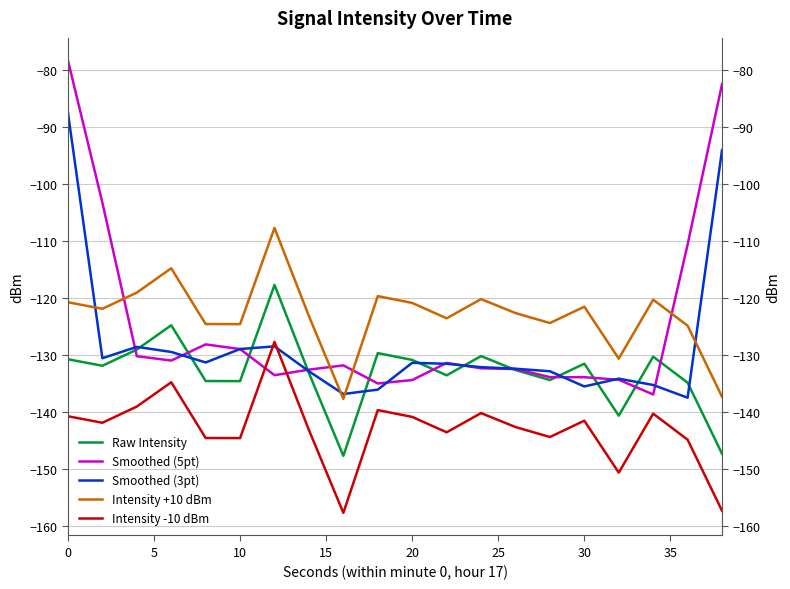

The value of Smoothed (5pt) at 12 is -59.2. True or false?

False